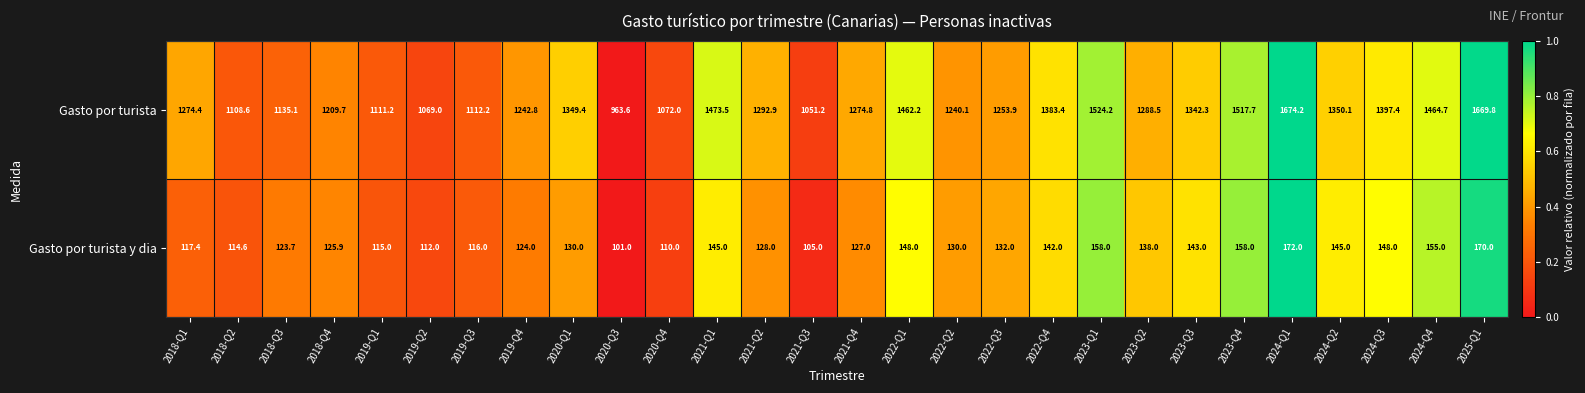

At 2020-Q4, list the series in order from smallest to largest.

Gasto por turista y dia, Gasto por turista